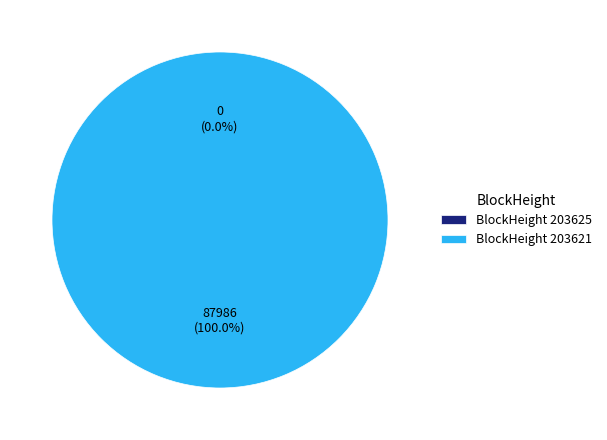

Which has a higher value, 203625 or 203621?

203621